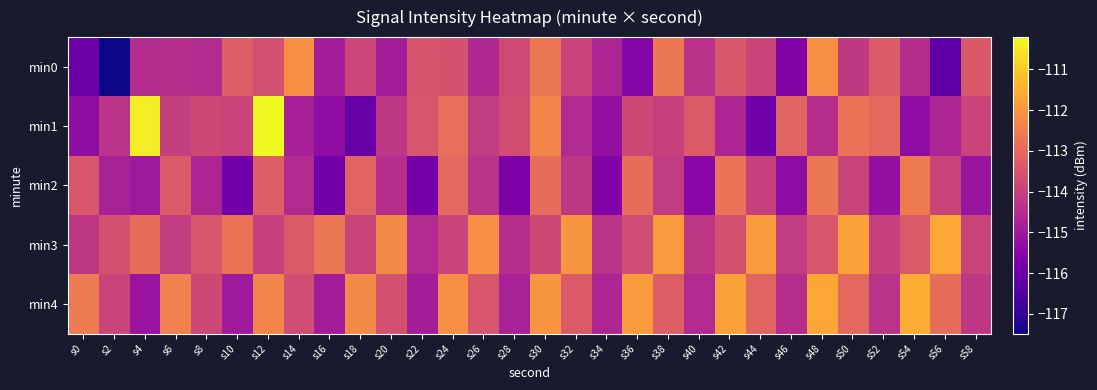

Reading right to left, extract all data points from this chart.

min0: s58=-113.4	s56=-116.2	s54=-114.5	s52=-113.3	s50=-114.2	s48=-112.1	s46=-115.6	s44=-113.9	s42=-113.4	s40=-114.4	s38=-112.6	s36=-115.5	s34=-114.7	s32=-113.9	s30=-112.7	s28=-113.7	s26=-114.6	s24=-113.5	s22=-113.5	s20=-114.9	s18=-113.9	s16=-114.9	s14=-112.1	s12=-113.6	s10=-113.3	s8=-114.5	s6=-114.4	s4=-114.5	s2=-117.5	s0=-116.0
min1: s58=-113.9	s56=-114.7	s54=-115.3	s52=-113.0	s50=-112.8	s48=-114.5	s46=-113.1	s44=-115.9	s42=-114.7	s40=-113.3	s38=-114.0	s36=-113.8	s34=-115.2	s32=-114.6	s30=-112.3	s28=-113.7	s26=-114.1	s24=-112.9	s22=-113.5	s20=-114.2	s18=-116.1	s16=-115.3	s14=-114.8	s12=-110.2	s10=-113.9	s8=-113.8	s6=-114.0	s4=-110.4	s2=-114.3	s0=-115.3
min2: s58=-115.1	s56=-113.9	s54=-112.6	s52=-115.2	s50=-113.9	s48=-112.7	s46=-115.3	s44=-114.0	s42=-112.8	s40=-115.5	s38=-114.1	s36=-112.9	s34=-115.6	s32=-114.2	s30=-112.9	s28=-115.7	s26=-114.3	s24=-113.0	s22=-115.8	s20=-114.5	s18=-113.1	s16=-115.9	s14=-114.6	s12=-113.2	s10=-115.9	s8=-114.7	s6=-113.3	s4=-115.0	s2=-114.8	s0=-113.5
min3: s58=-113.9	s56=-111.7	s54=-113.3	s52=-114.0	s50=-111.8	s48=-113.5	s46=-114.1	s44=-111.9	s42=-113.6	s40=-114.2	s38=-111.9	s36=-113.7	s34=-114.3	s32=-112.0	s30=-113.8	s28=-114.5	s26=-112.1	s24=-113.9	s22=-114.6	s20=-112.2	s18=-113.9	s16=-112.7	s14=-113.3	s12=-114.0	s10=-112.8	s8=-113.5	s6=-114.1	s4=-112.9	s2=-113.6	s0=-114.2
min4: s58=-114.2	s56=-112.9	s54=-111.6	s52=-114.3	s50=-113.0	s48=-111.7	s46=-114.5	s44=-113.1	s42=-111.8	s40=-114.6	s38=-113.2	s36=-111.9	s34=-114.7	s32=-113.3	s30=-112.0	s28=-114.8	s26=-113.5	s24=-112.1	s22=-114.9	s20=-113.6	s18=-112.2	s16=-114.9	s14=-113.7	s12=-112.3	s10=-115.0	s8=-113.8	s6=-112.5	s4=-115.1	s2=-113.9	s0=-112.6